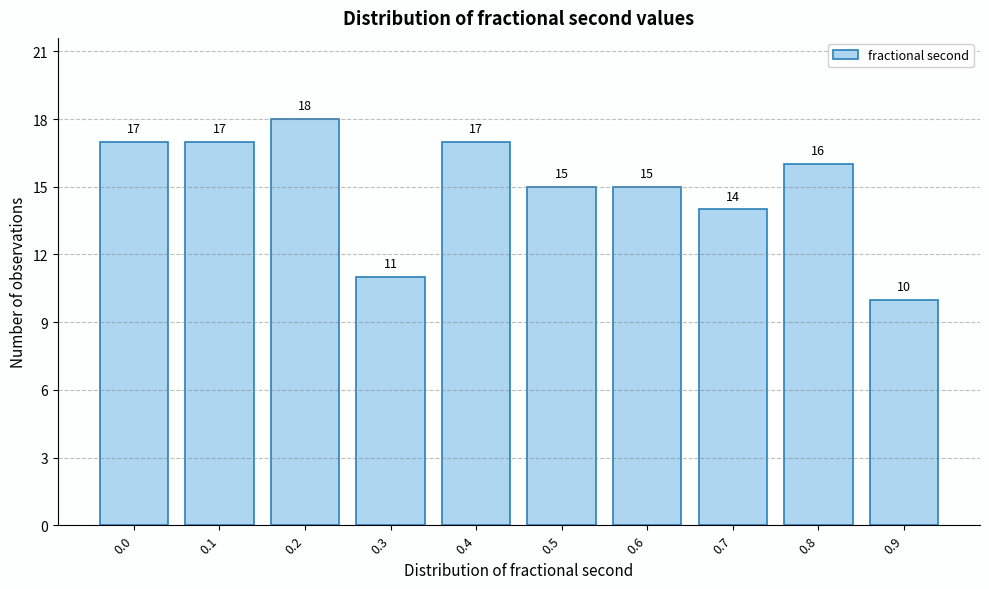

Reading right to left, extract all data points from this chart.

0.9=10	0.8=16	0.7=14	0.6=15	0.5=15	0.4=17	0.3=11	0.2=18	0.1=17	0.0=17